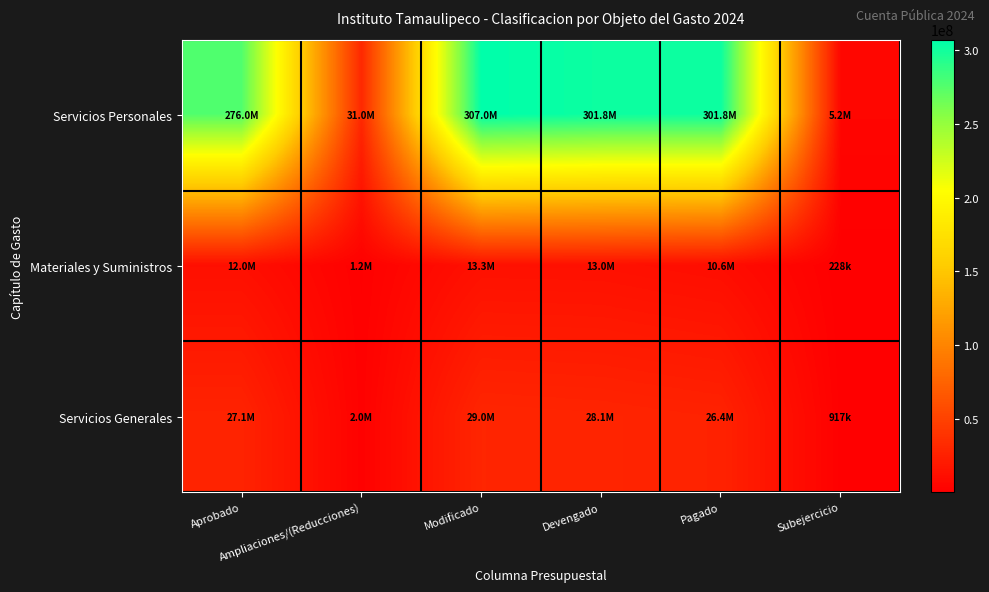

List the series in order of their peak value, highest first.

Servicios Personales, Servicios Generales, Materiales y Suministros